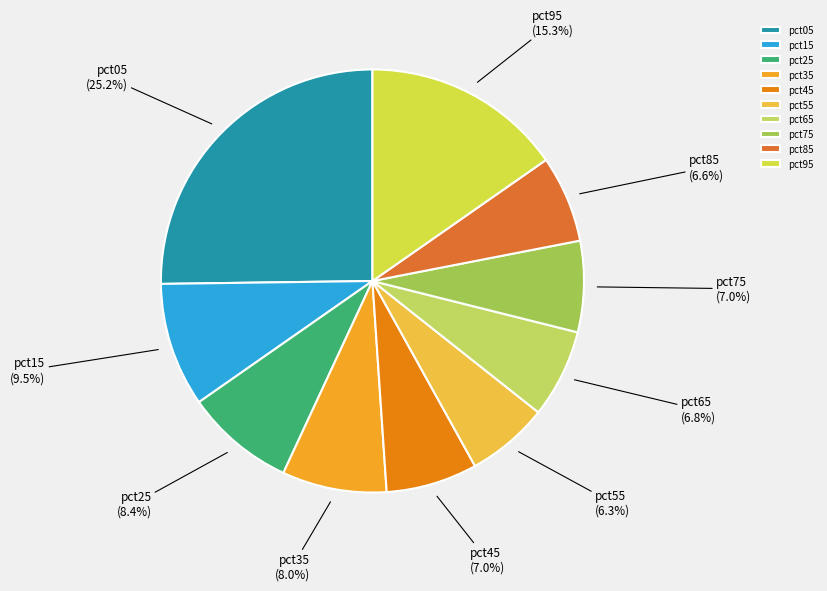

Which category has the biggest portion of the pie?

pct05